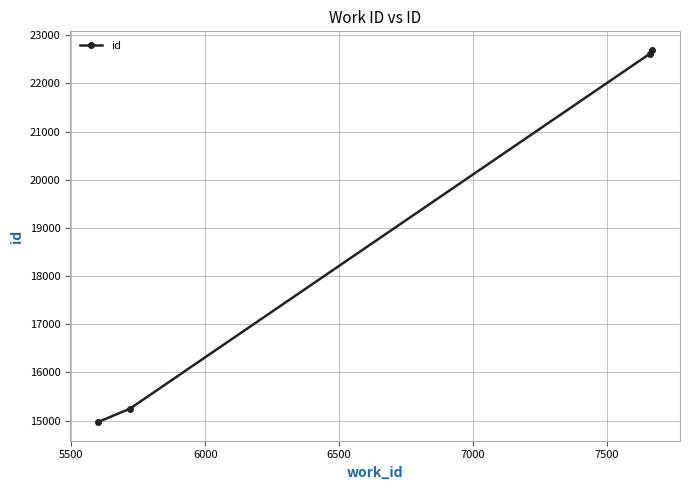

Reading right to left, transcribe all the data shown in this chart.

22694	22612	15248	14968